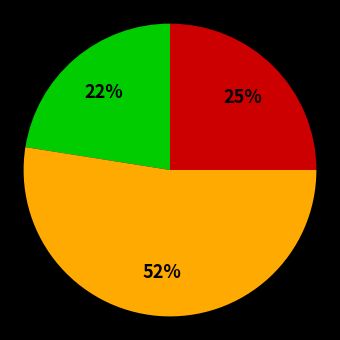

To the nearest percent, what is the difference between the largest and smallest slice percentages?

30%